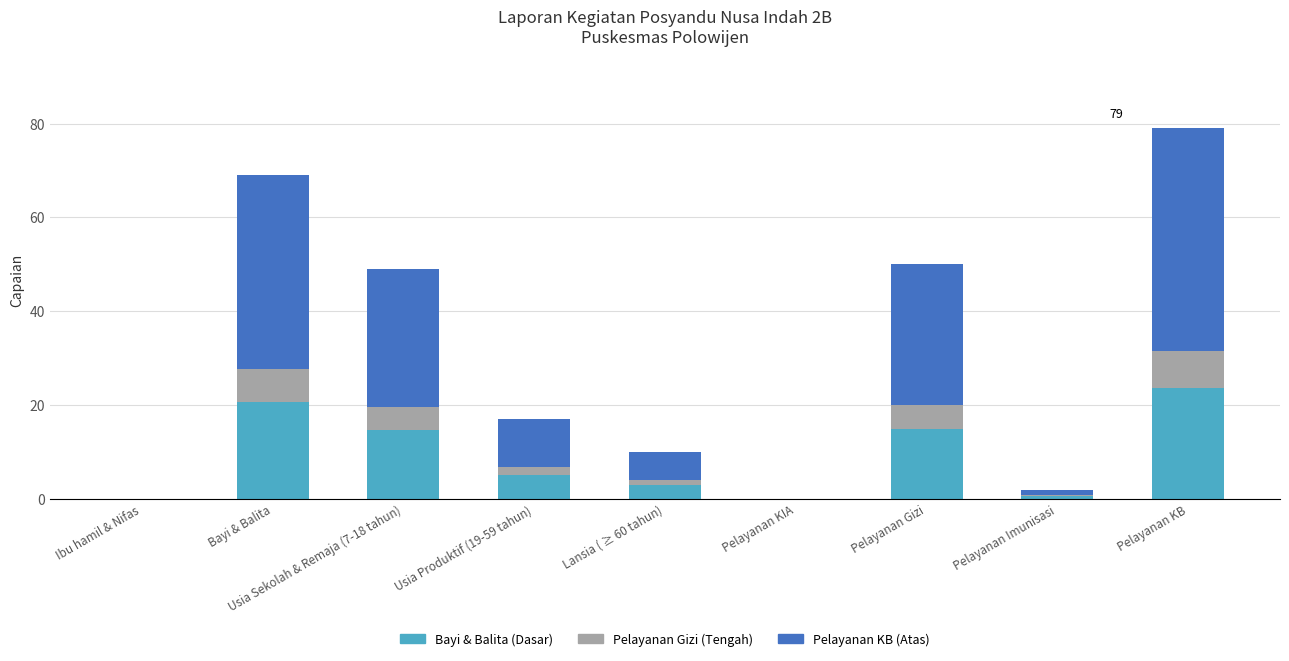

Which category has the highest value in the Bayi & Balita (Dasar) series?

Pelayanan KB